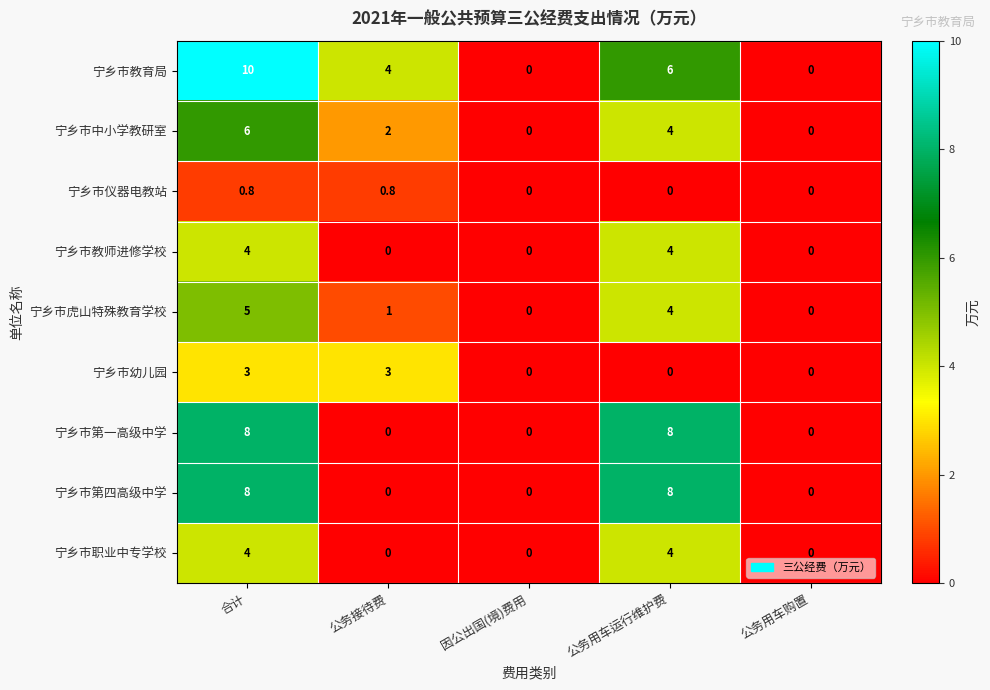

What is the approximate value of 宁乡市中小学教研室 at 合计?

6.0